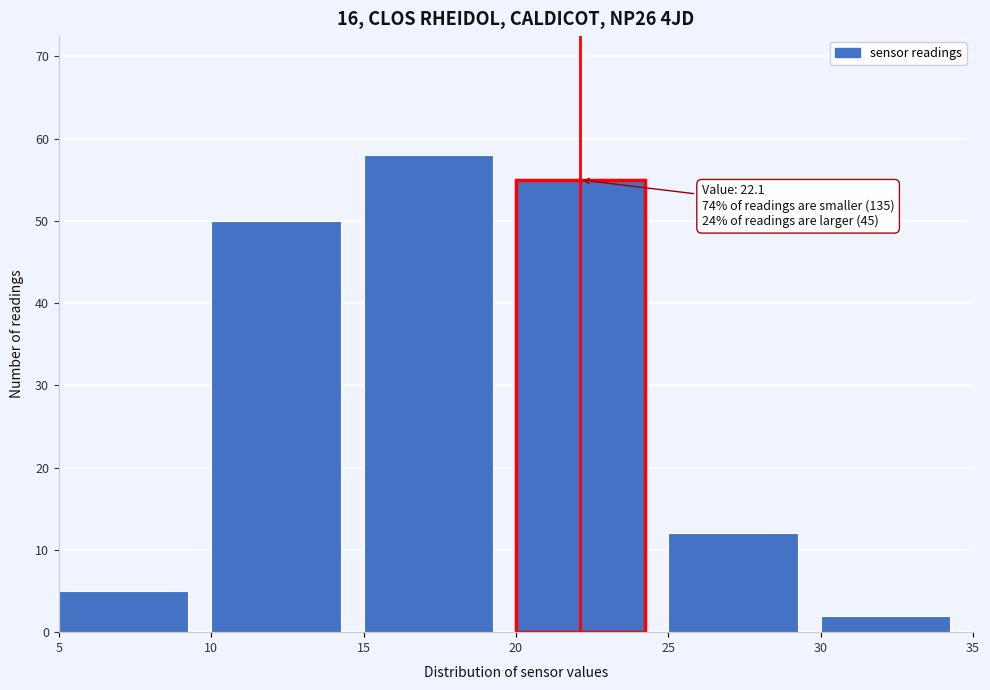

Over which range of the x-axis is the bar tallest?

15 to 20